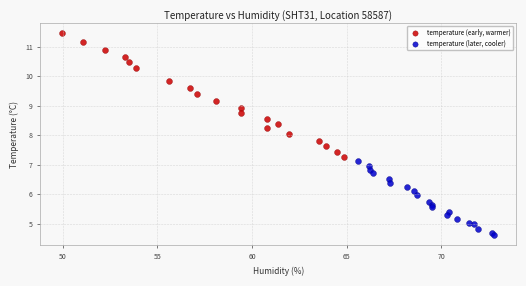

Which series contains the lowest Y value?

temperature (later, cooler)